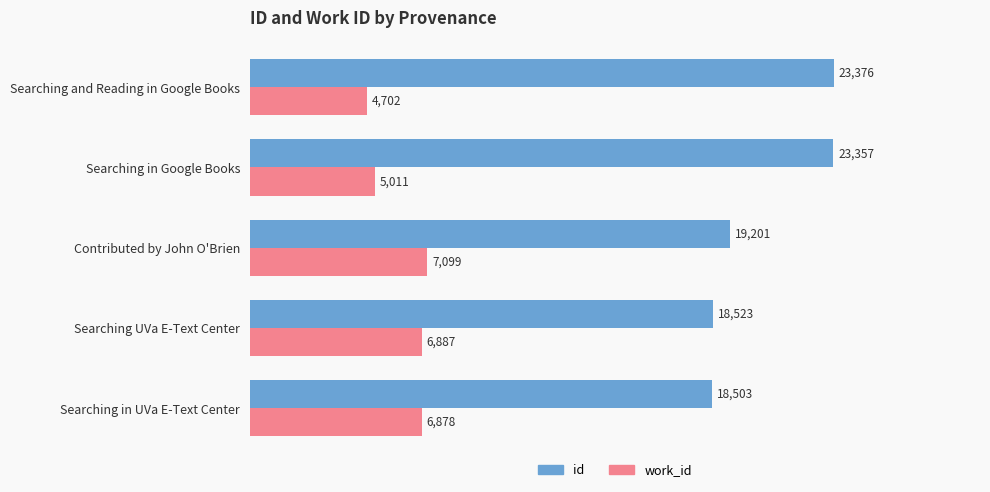

What is the difference between the highest and lowest values at Searching in Google Books?

18346